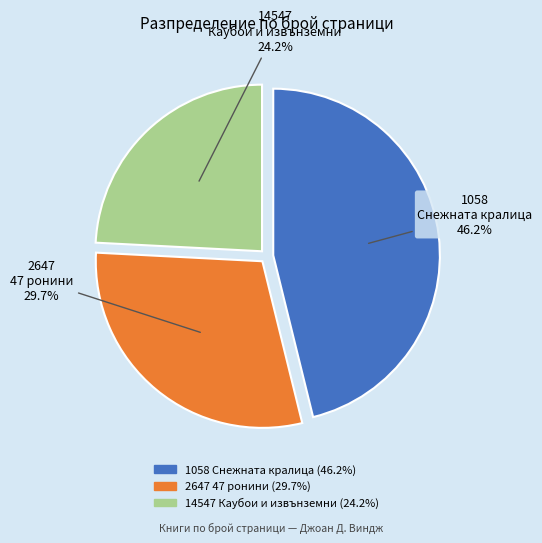

Rank the categories by value from highest to lowest.

1058 Снежната кралица, 2647 47 ронини, 14547 Каубои и извънземни